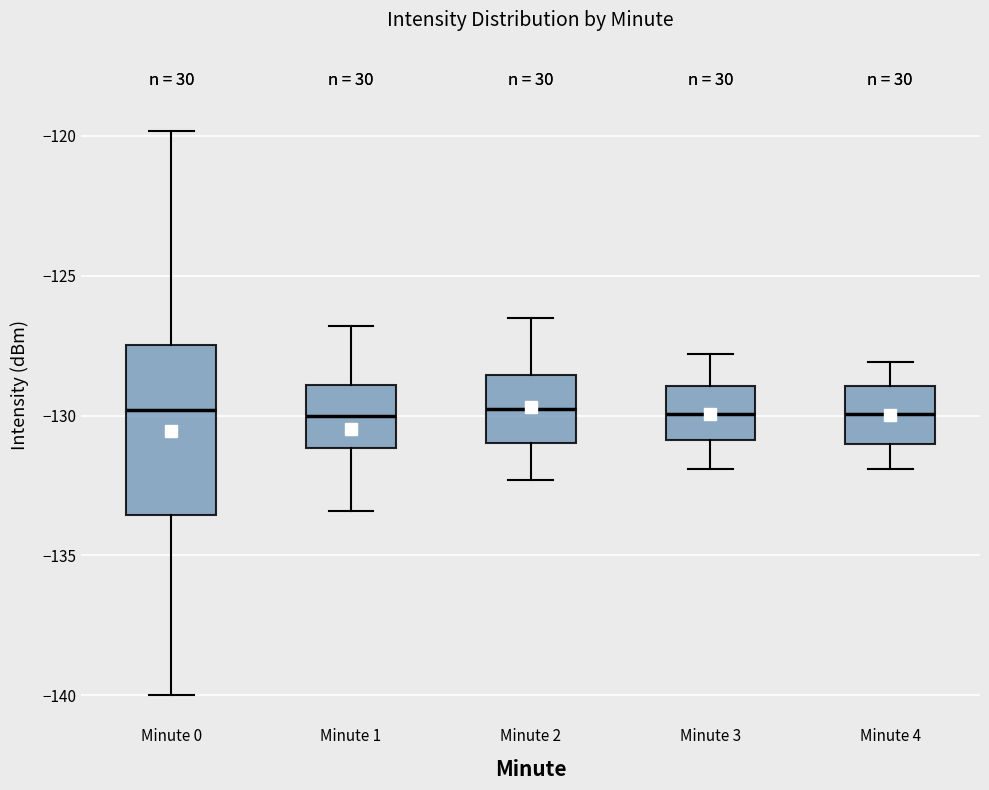

Reading left to right, transcribe this box plot: for each box, give where its median line is, the range the box spans, and where its two whiskers end, as read against the y-axis. The values are not printed on the chart, so give them approximately, as read against the axis.

Minute 0: median -130.0, box -133.5 to -127.5, whiskers -140.0 to -120.0
Minute 1: median -130.0, box -131.0 to -129.0, whiskers -133.5 to -127.0
Minute 2: median -129.5, box -131.0 to -128.5, whiskers -132.5 to -126.5
Minute 3: median -130.0, box -131.0 to -129.0, whiskers -132.0 to -128.0
Minute 4: median -130.0, box -131.0 to -129.0, whiskers -132.0 to -128.0